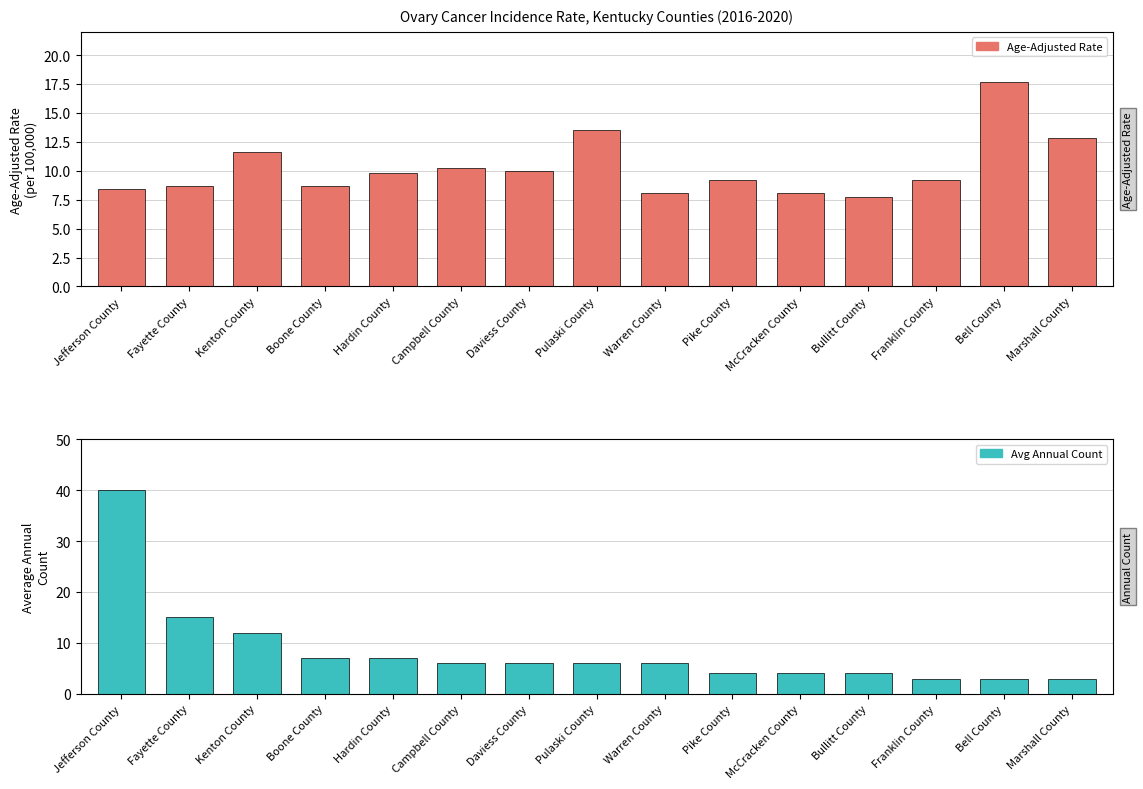

The Avg Annual Count series shows 10.9 at Boone County. True or false?

False